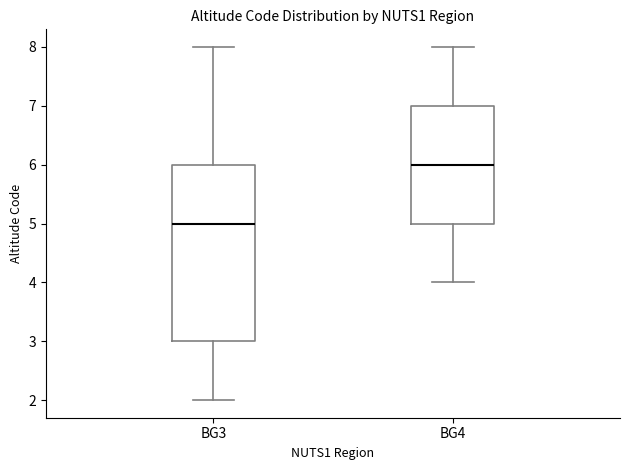

Reading left to right, read every box against the y-axis: the position of its median line, the range the box covers, and the ends of its whiskers. The values are not printed on the chart, so give them approximately, as read against the axis.

BG3: median 5, box 3 to 6, whiskers 2 to 8
BG4: median 6, box 5 to 7, whiskers 4 to 8